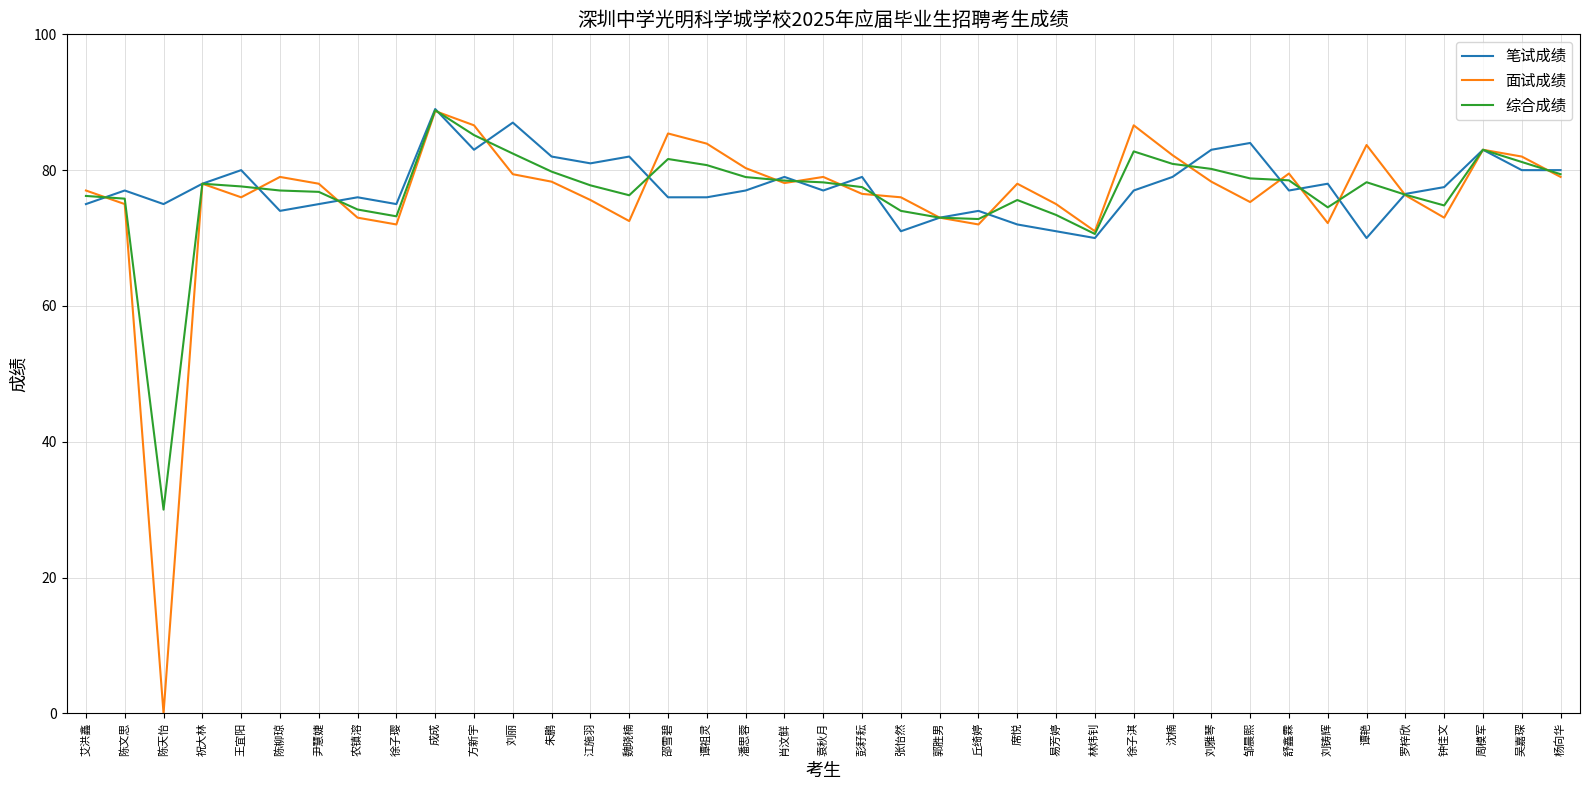

Which category has the lowest value in the 面试成绩 series?

陈天怡